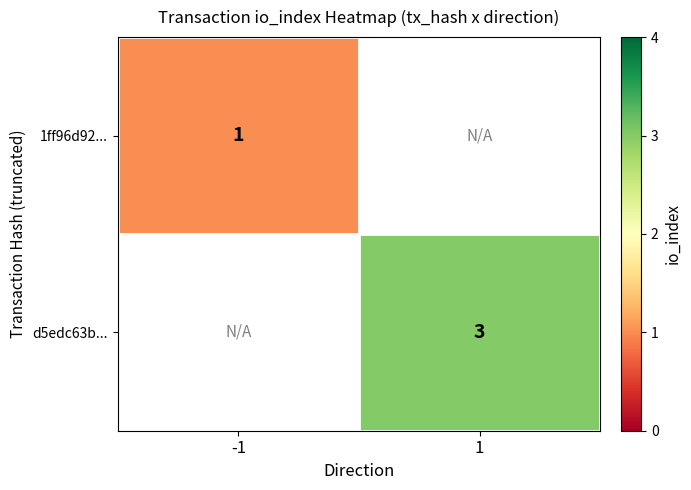

Is it true that 1ff96d92... equals 1 at -1?

True